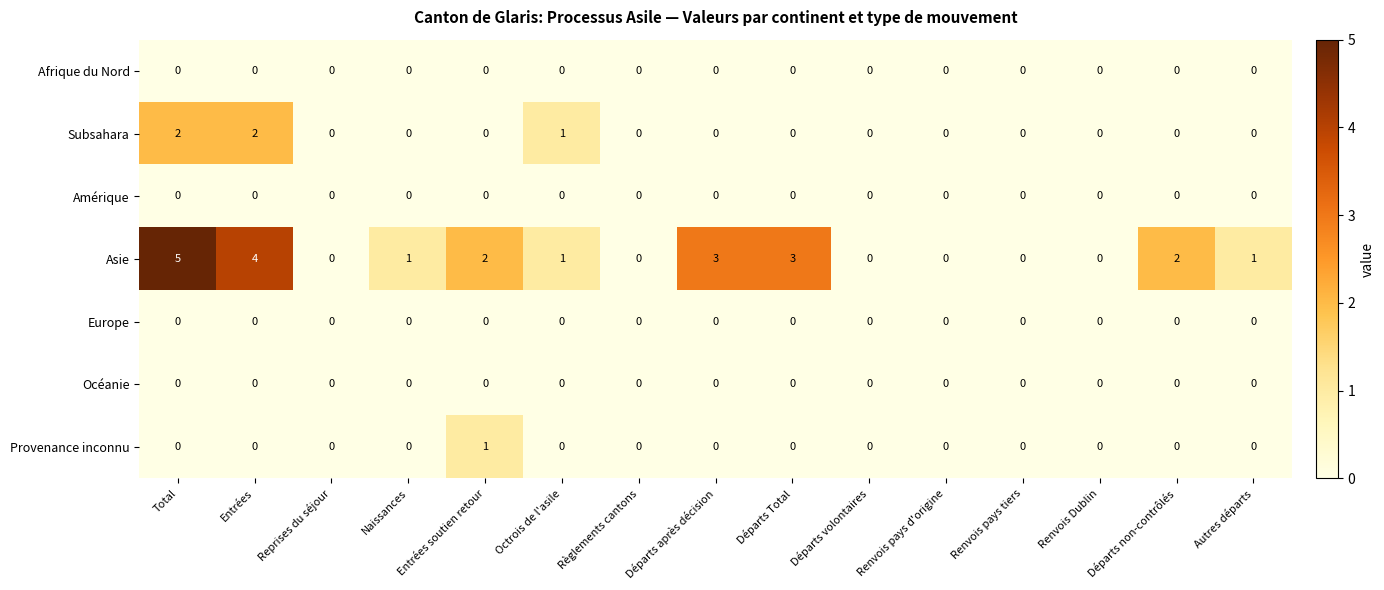

The value of Afrique du Nord at Renvois pays tiers is 0. True or false?

True